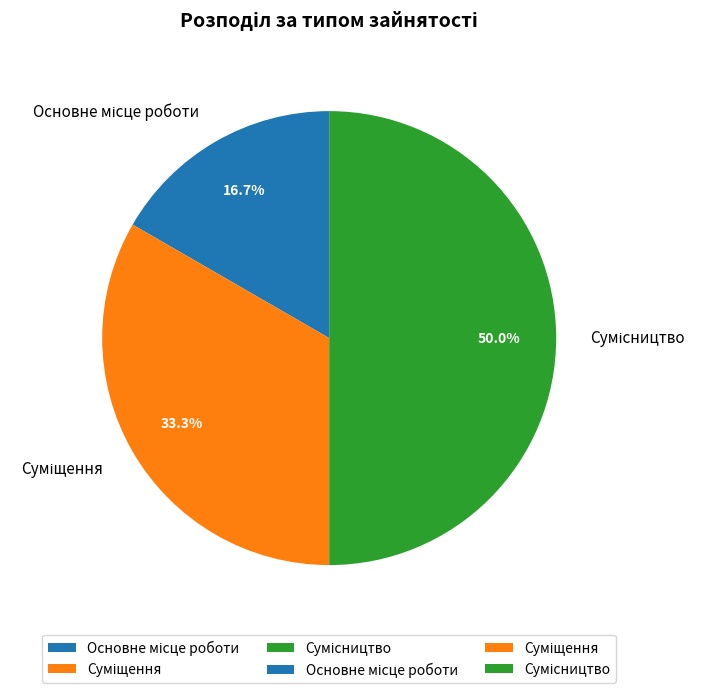

Count the number of slices in the pie.

3